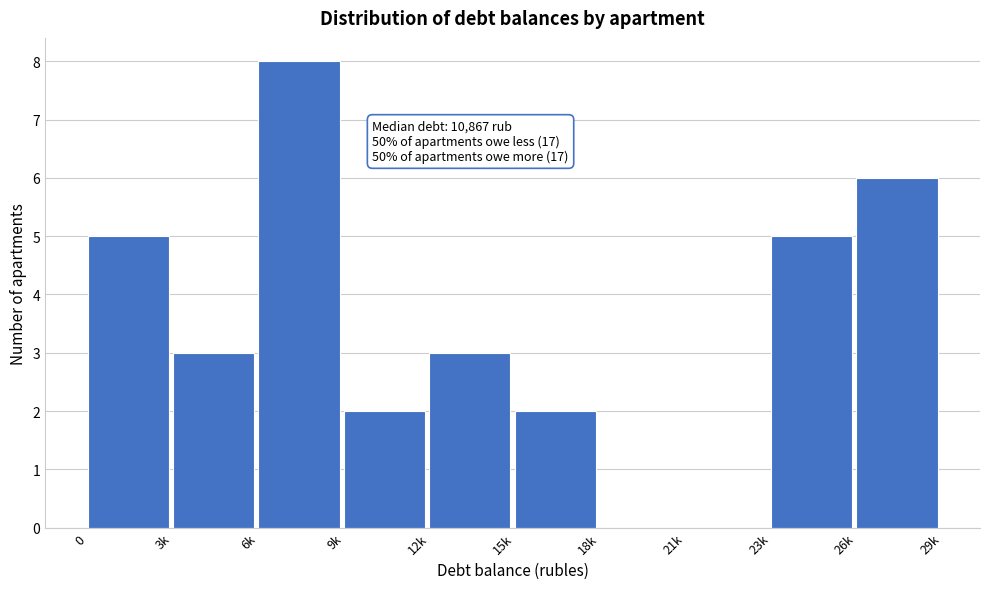

Reading right to left, transcribe all the data shown in this chart.

26k=6	23k=5	21k=0	18k=0	15k=2	12k=3	9k=2	6k=8	3k=3	0=5